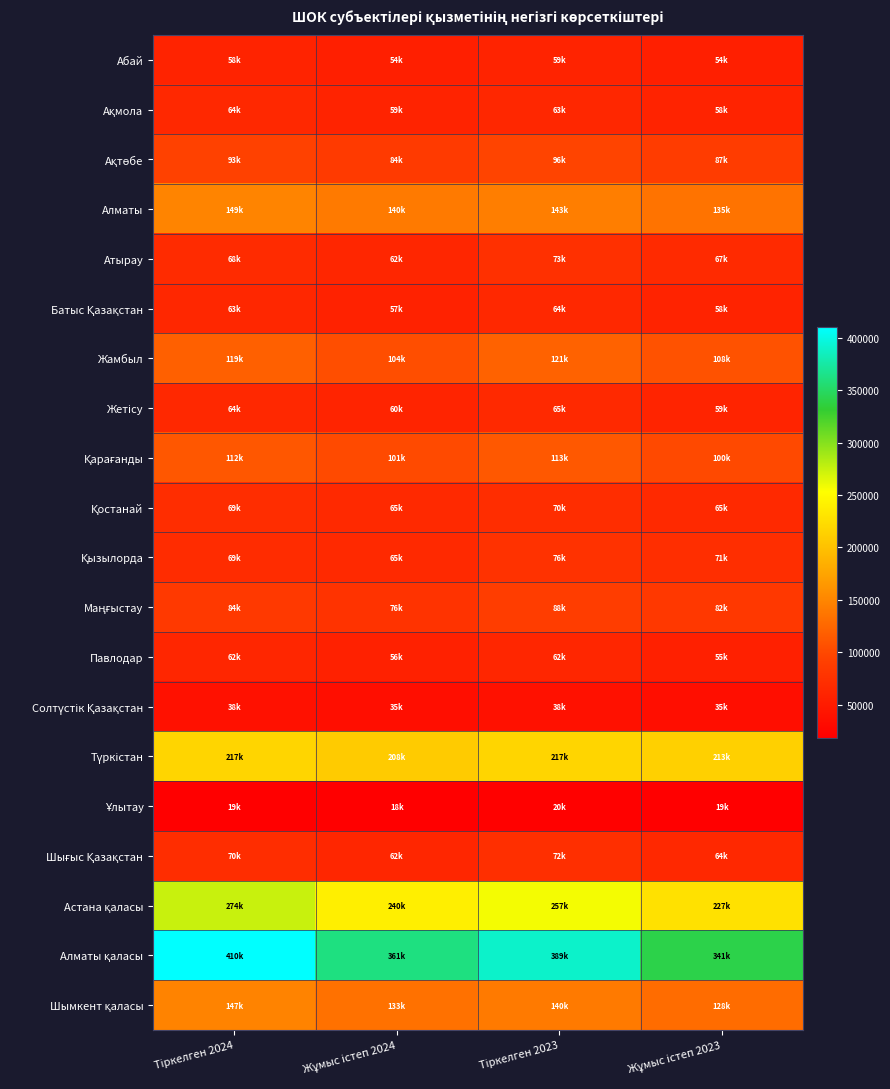

Between Тіркелген 2023 and Жұмыс істеп 2023, which is larger?

Тіркелген 2023